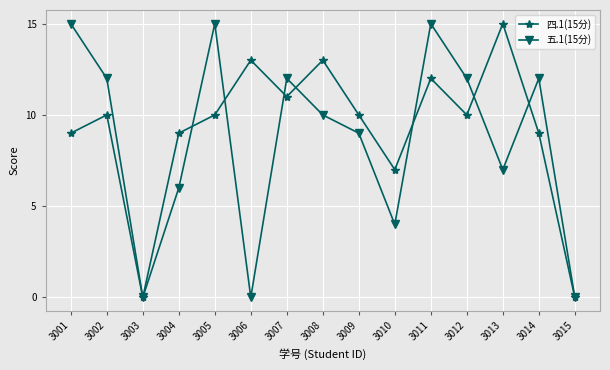

Which series changed the most between 3010 and 3013?

四.1(15分)